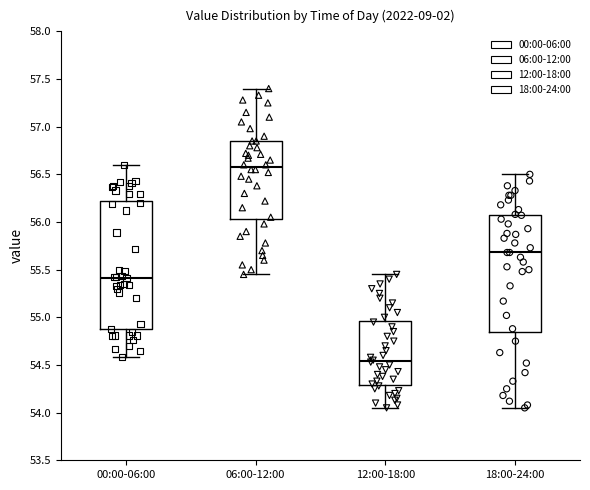

Reading left to right, read every box against the y-axis: the position of its median line, the range the box covers, and the ends of its whiskers. The values are not printed on the chart, so give them approximately, as read against the axis.

00:00-06:00: median 55.40, box 54.85 to 56.20, whiskers 54.60 to 56.60
06:00-12:00: median 56.60, box 56.05 to 56.85, whiskers 55.45 to 57.40
12:00-18:00: median 54.55, box 54.30 to 54.95, whiskers 54.05 to 55.45
18:00-24:00: median 55.70, box 54.85 to 56.05, whiskers 54.05 to 56.50